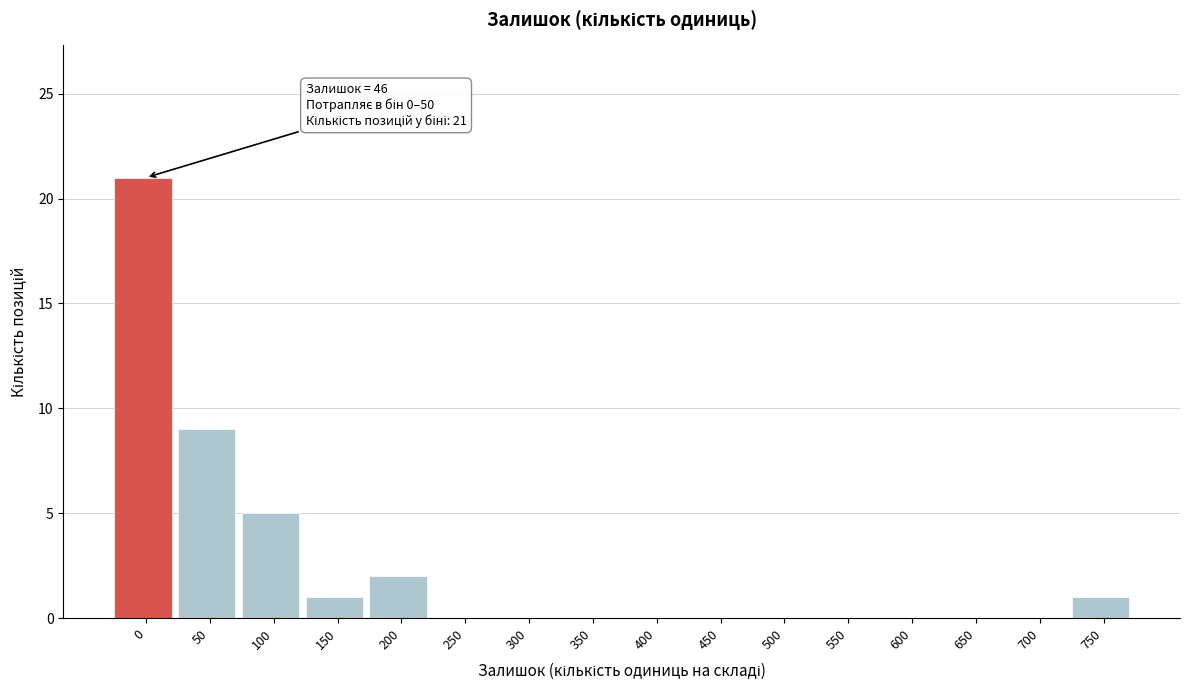

Reading right to left, list all the values displayed in this chart.

750=1	700=0	650=0	600=0	550=0	500=0	450=0	400=0	350=0	300=0	250=0	200=2	150=1	100=5	50=9	0=21